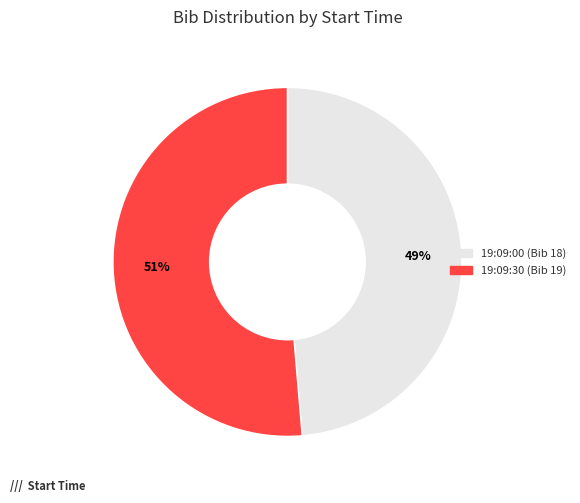

Is there any slice that represents more than half of the pie?

Yes